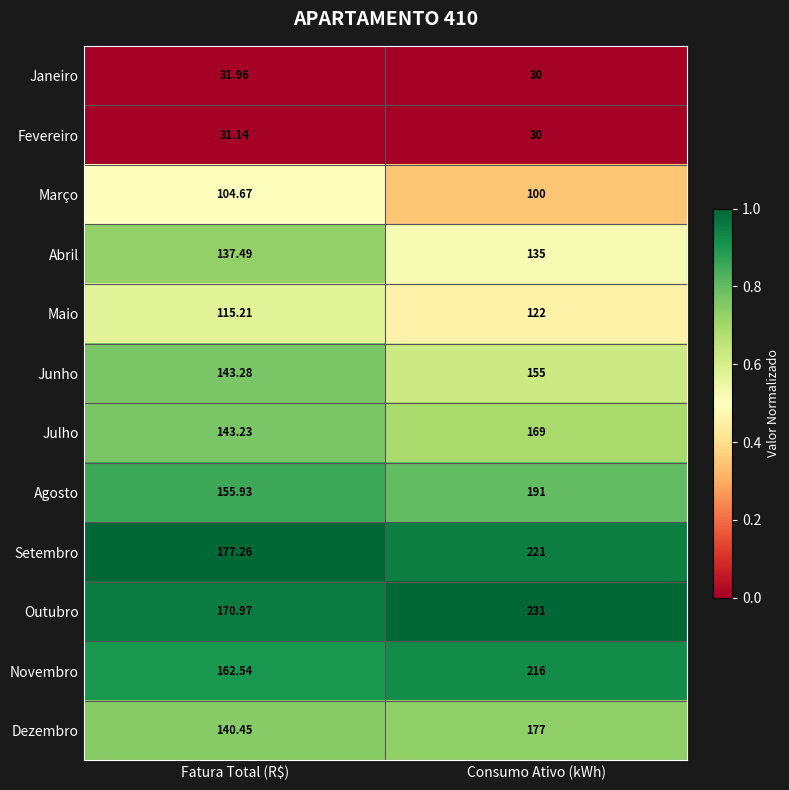

Rank the series by their maximum value, from highest to lowest.

Outubro, Setembro, Novembro, Agosto, Dezembro, Julho, Junho, Abril, Maio, Março, Janeiro, Fevereiro